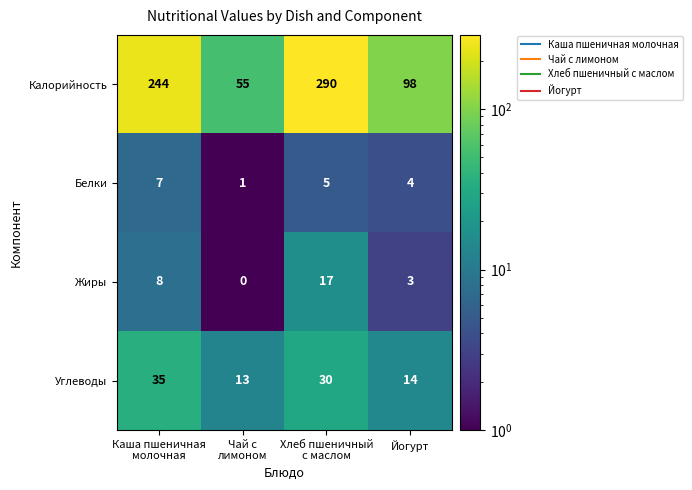

Reading left to right, what are all the values shown in this chart?

Калорийность: 244	55	290	98
Белки: 7	1	5	4
Жиры: 8	0	17	3
Углеводы: 35	13	30	14